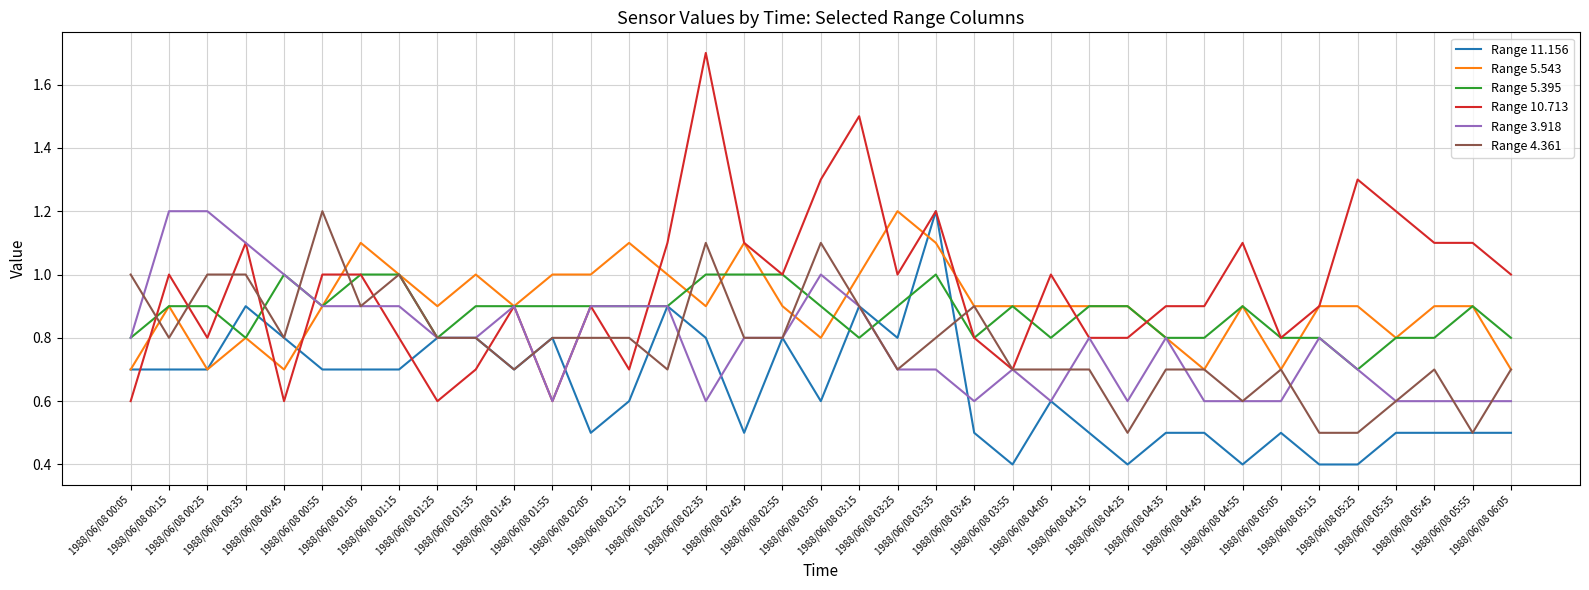

Which series has the largest range (max minus min)?

Range 10.713